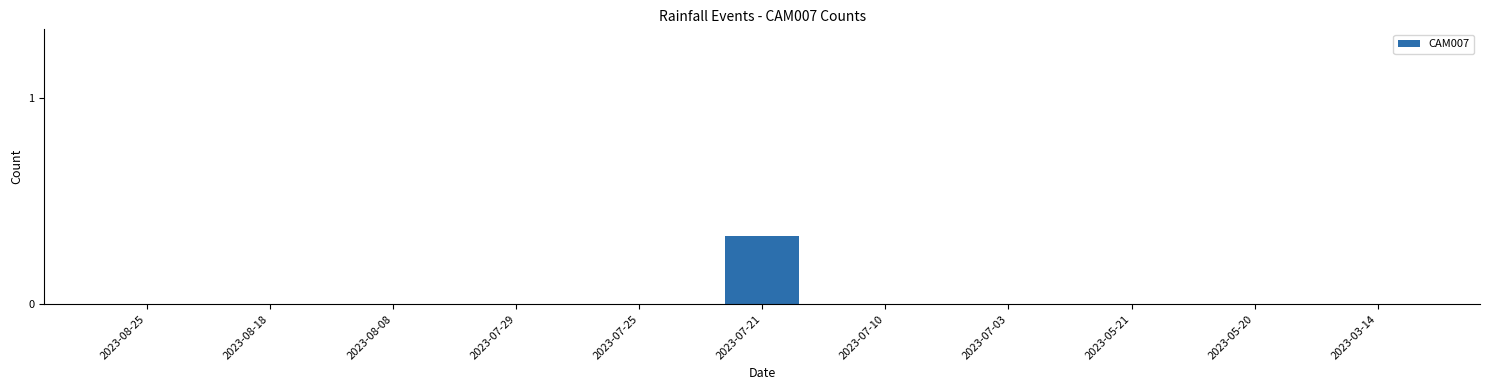

Is it true that the value at 2023-07-10 is 0.0?

True